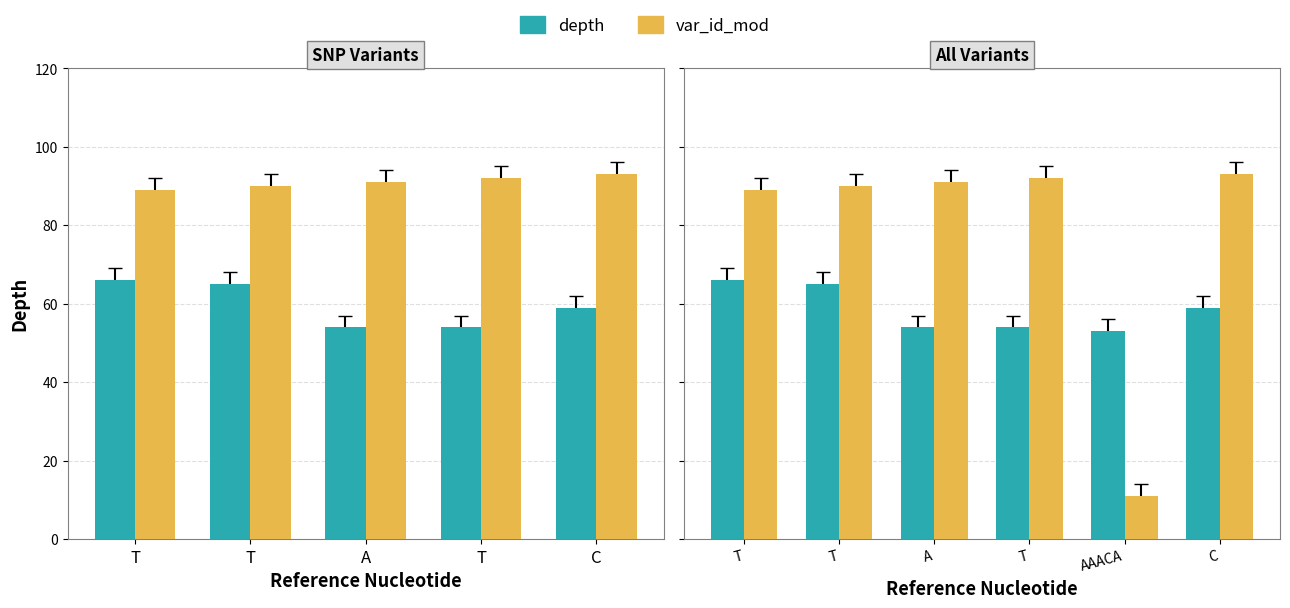

At how many categories does at least one series exceed 12?

6